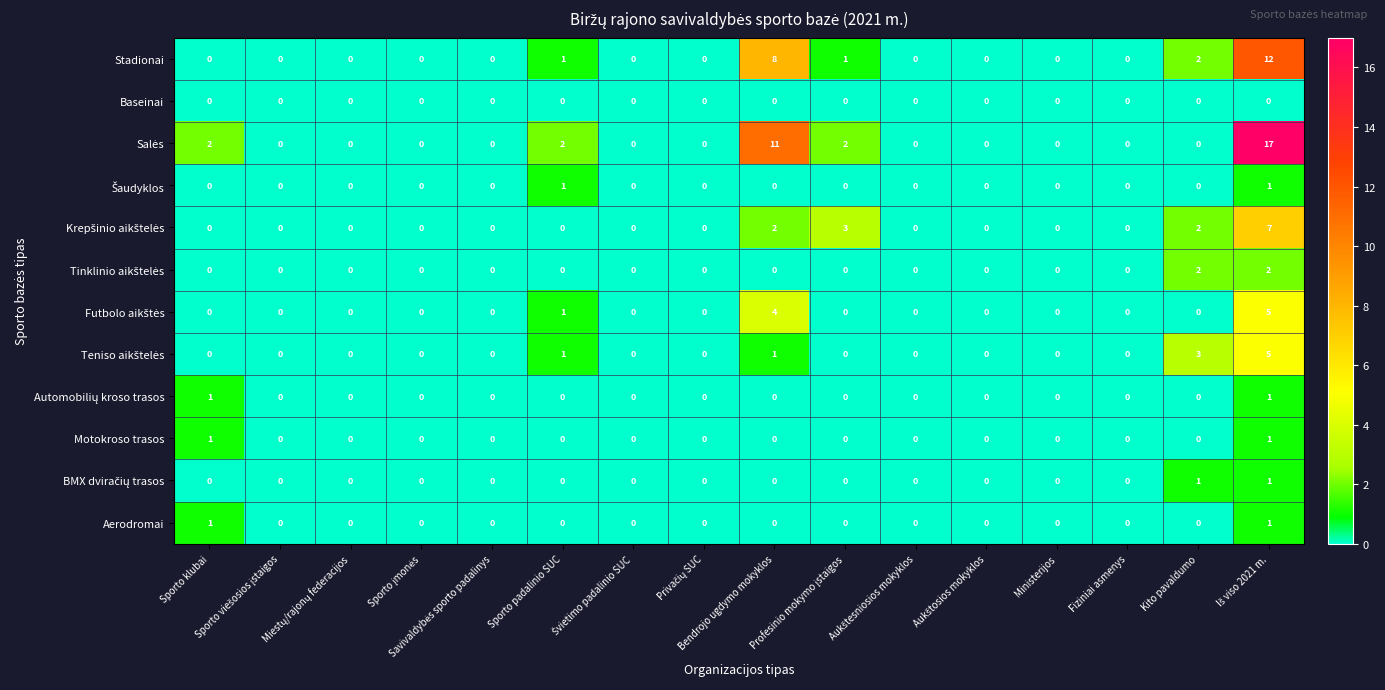

How many series are shown in this chart?

12